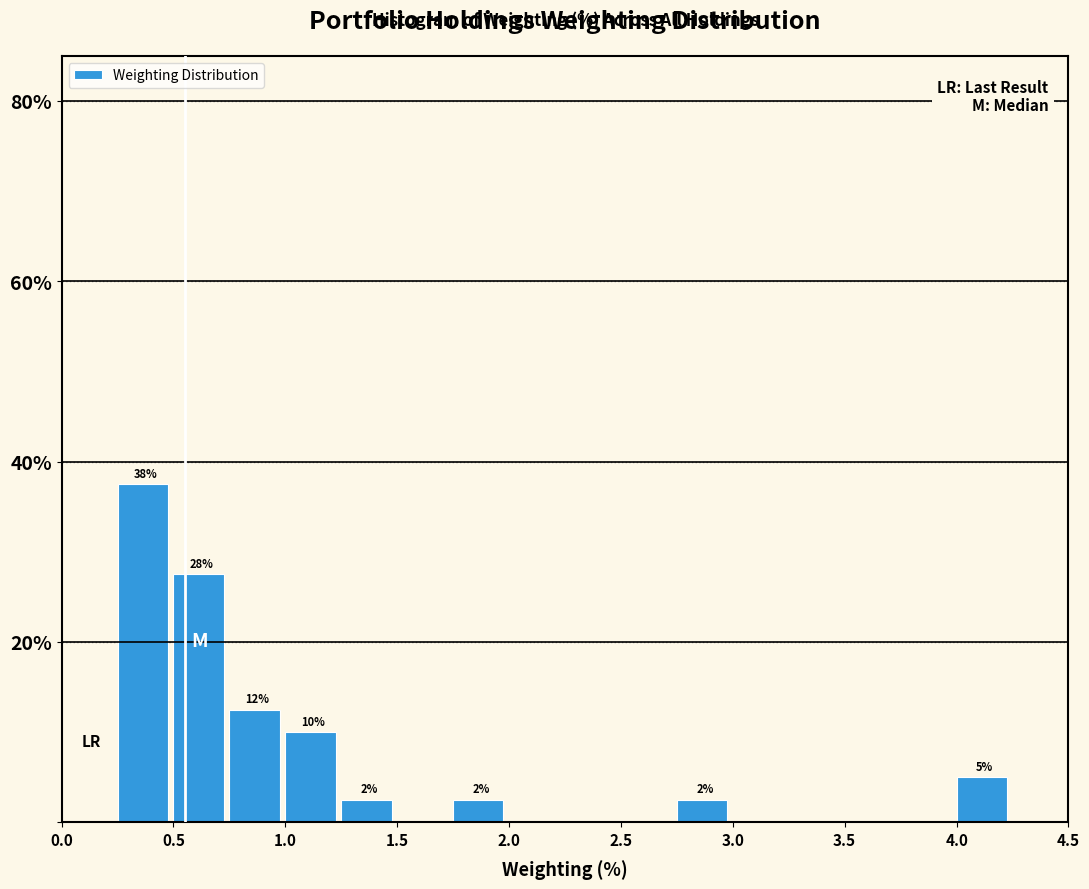

Which range on the x-axis has the tallest bar?

0.25 to 0.50